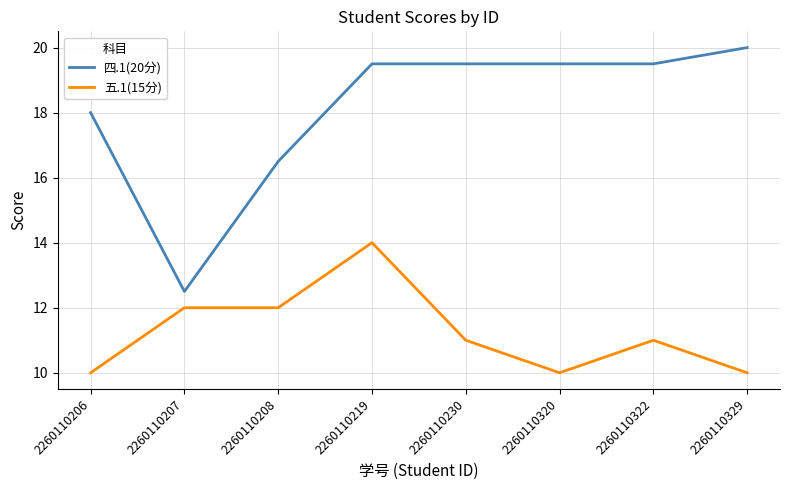

The value of 五.1(15分) at 2260110230 is 11.0. True or false?

True